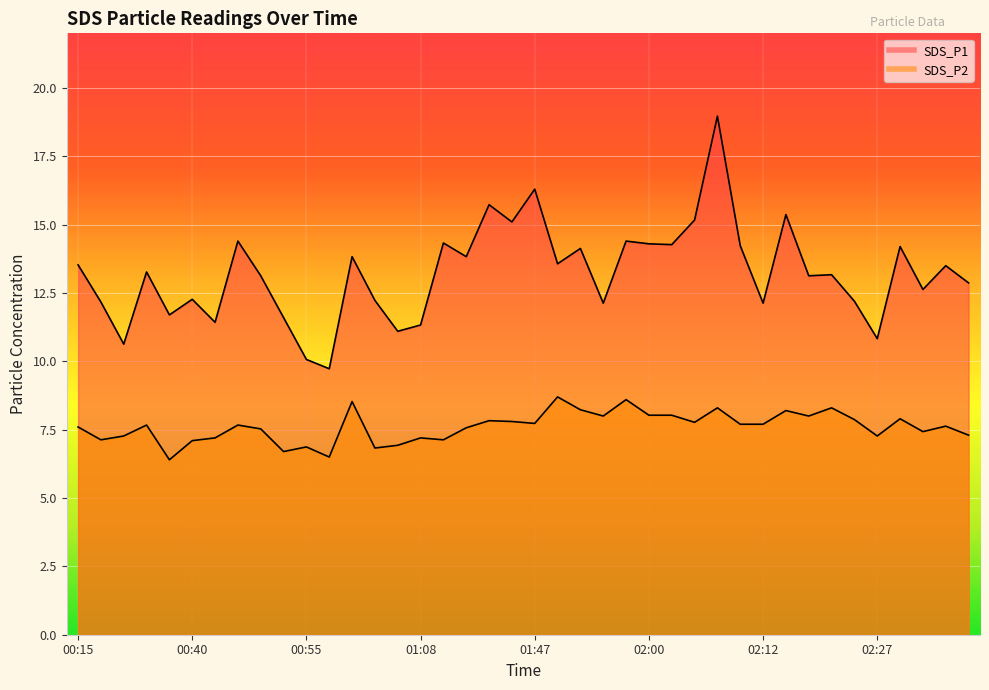

What is the difference between the maximum and minimum values in the SDS_P1 series?

9.2